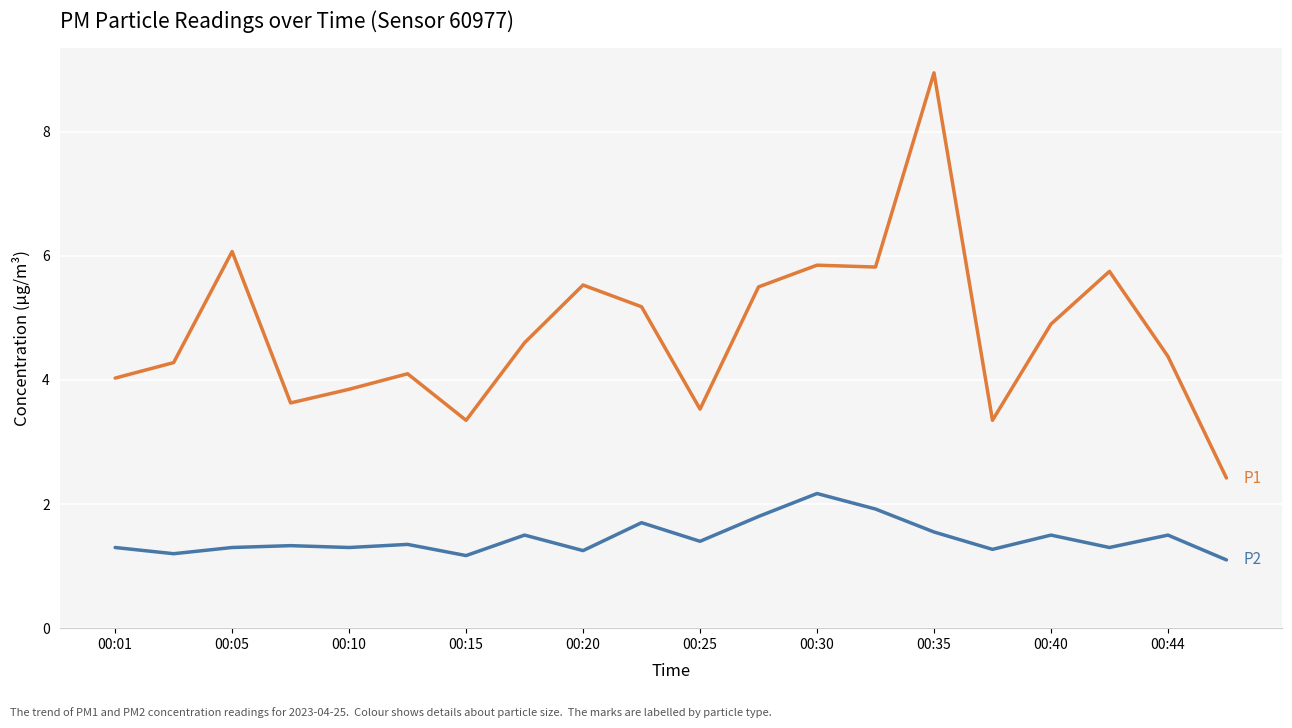

What is the minimum value shown in the chart?

1.1